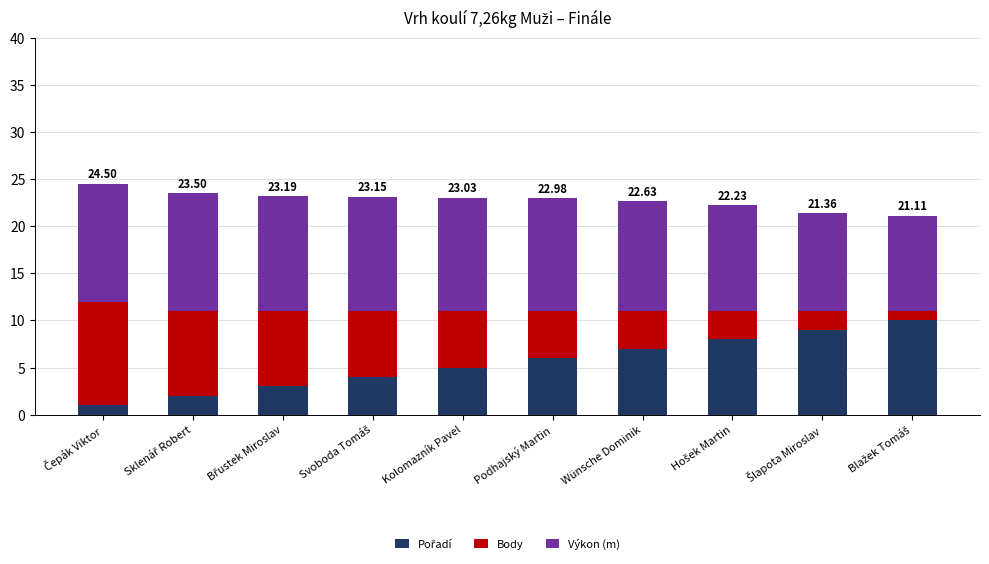

Does the chart contain stacked bars?

Yes